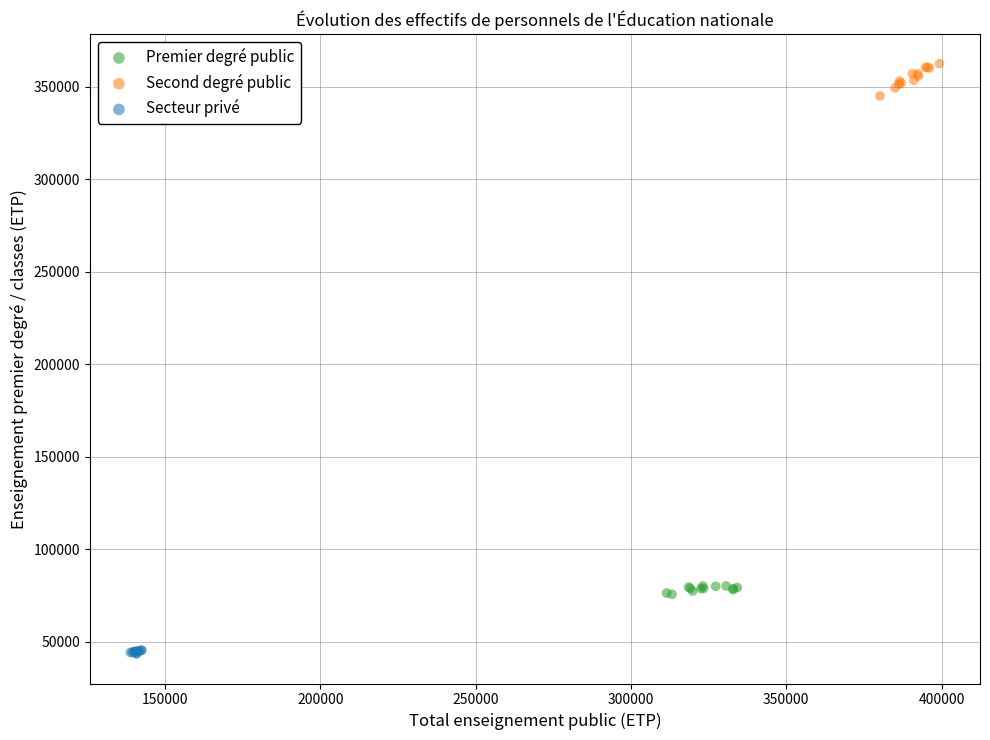

Which series has the widest spread of Y values?

Second degré public